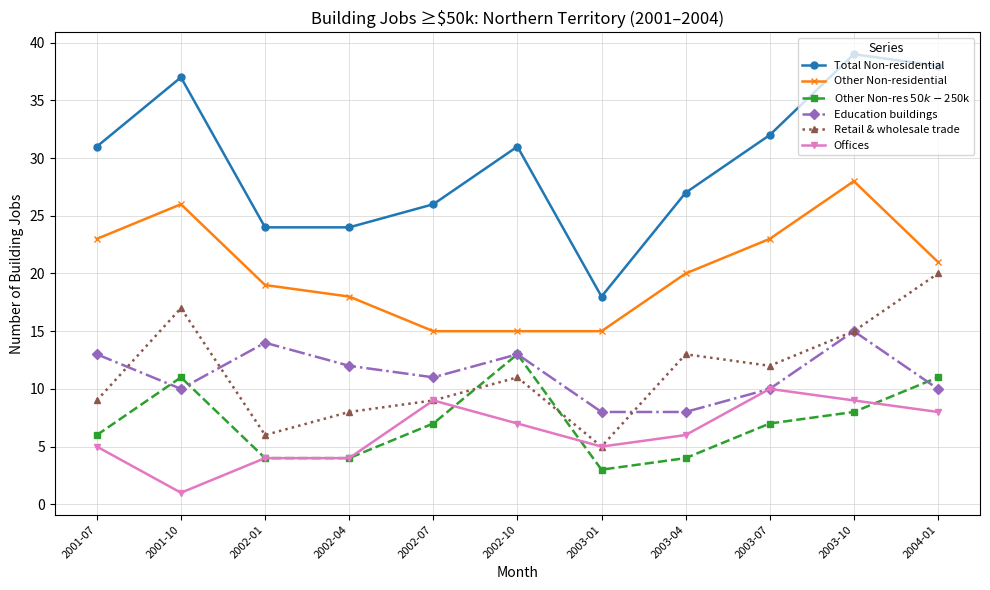

At which category is the sum across all series the highest?

2003-10